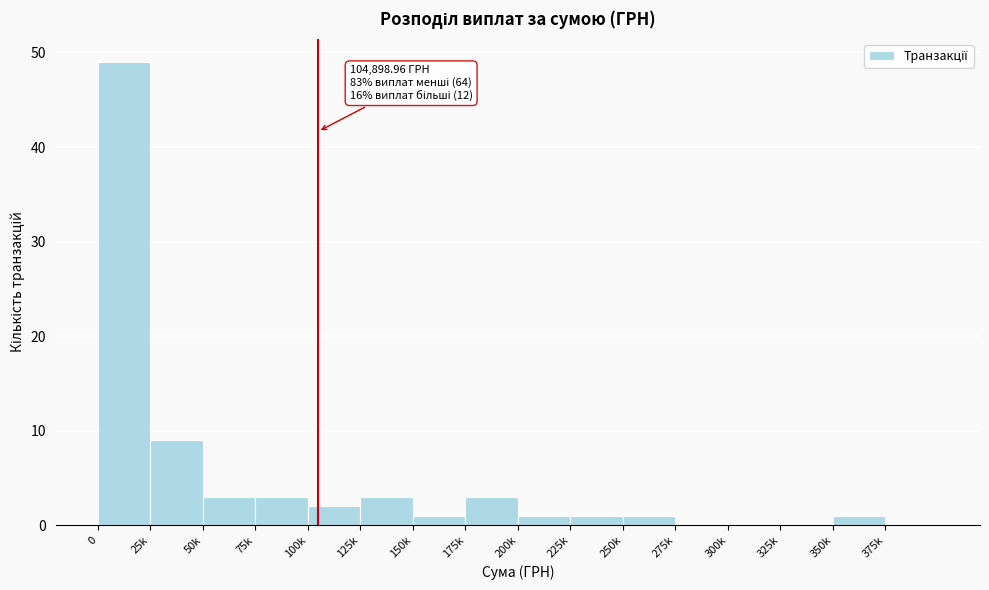

Reading left to right, transcribe all the data shown in this chart.

0=49	25k=9	50k=3	75k=3	100k=2	125k=3	150k=1	175k=3	200k=1	225k=1	250k=1	275k=0	300k=0	325k=0	350k=1	375k=0